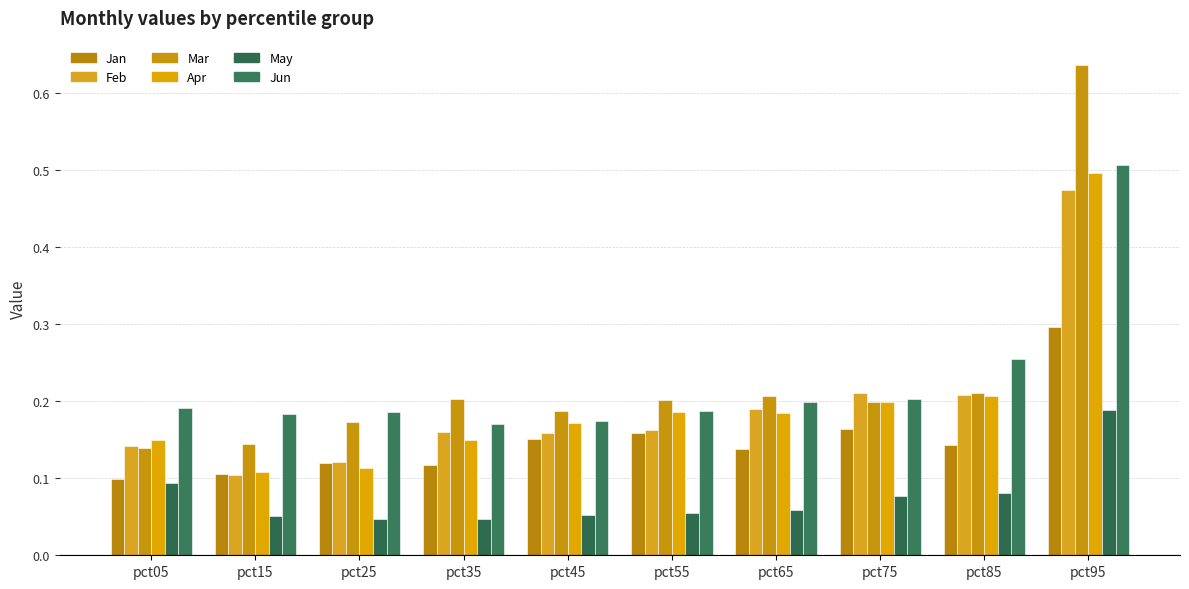

How many distinct data groups are displayed?

6